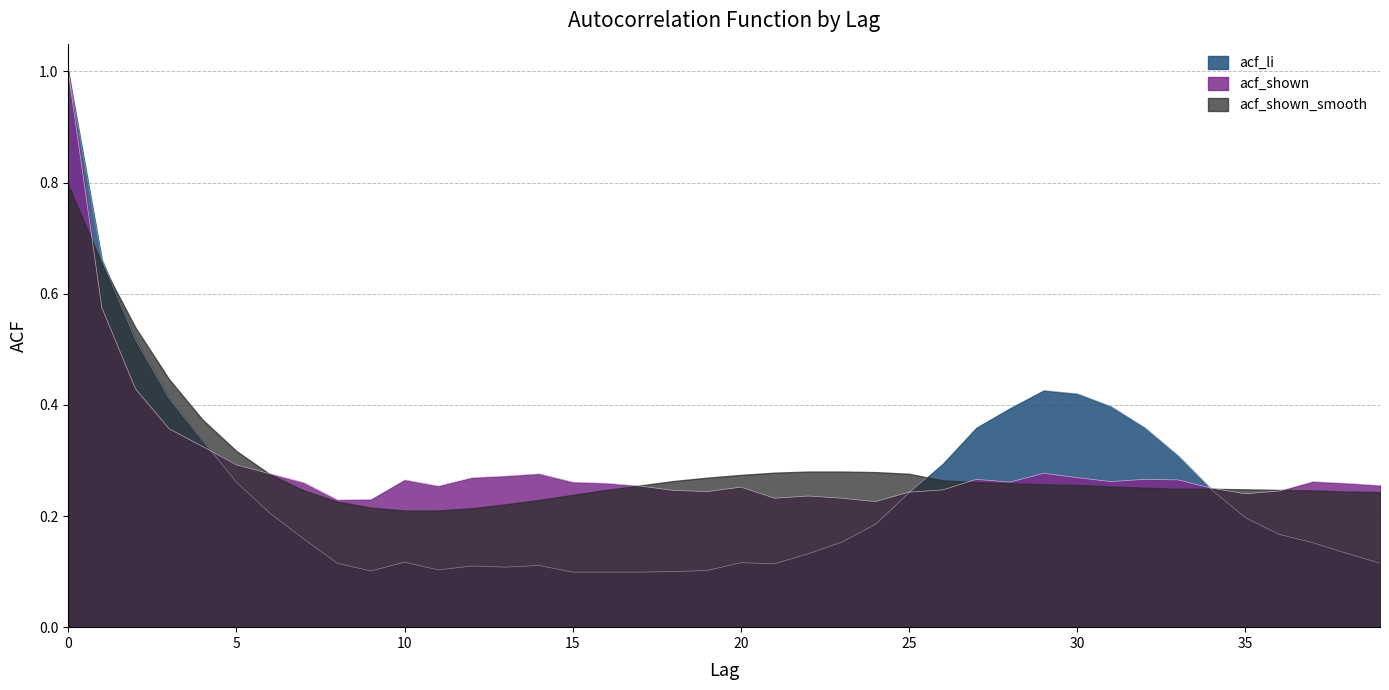

Is it true that acf_li equals 0.2 at 23?

True